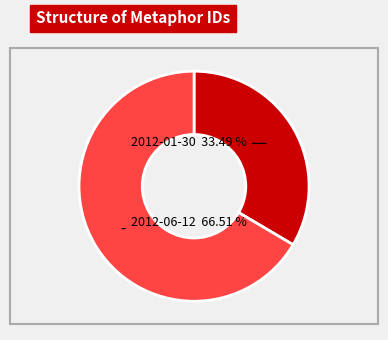

Count the number of slices in the pie.

2